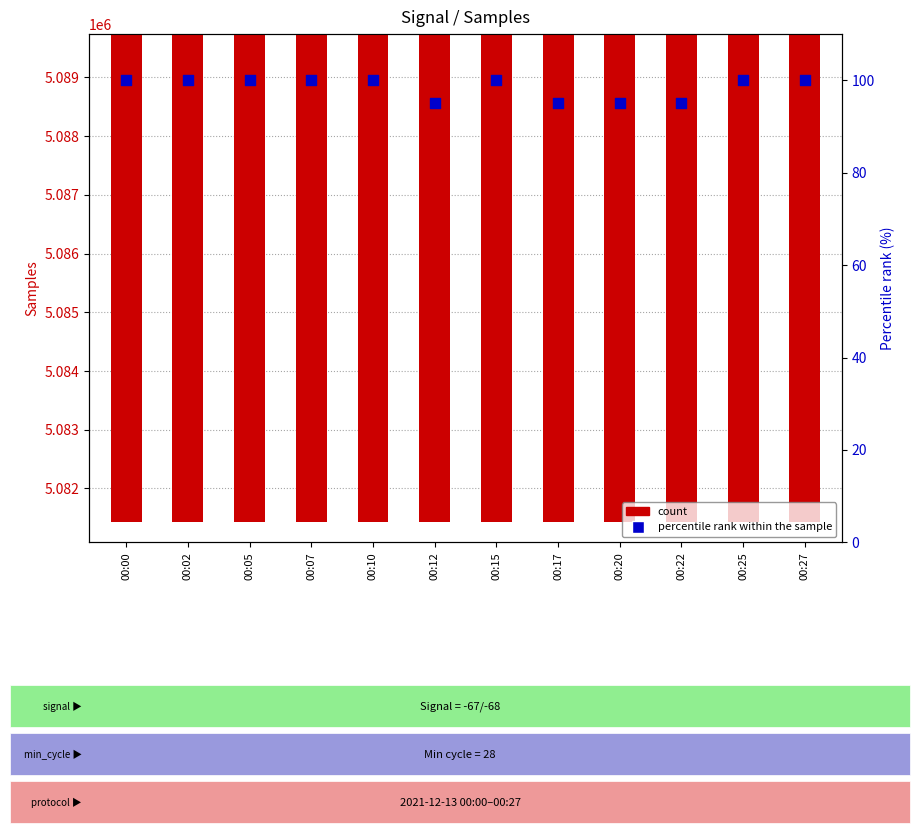

What are all the series names shown in the legend?

count, percentile rank within the sample